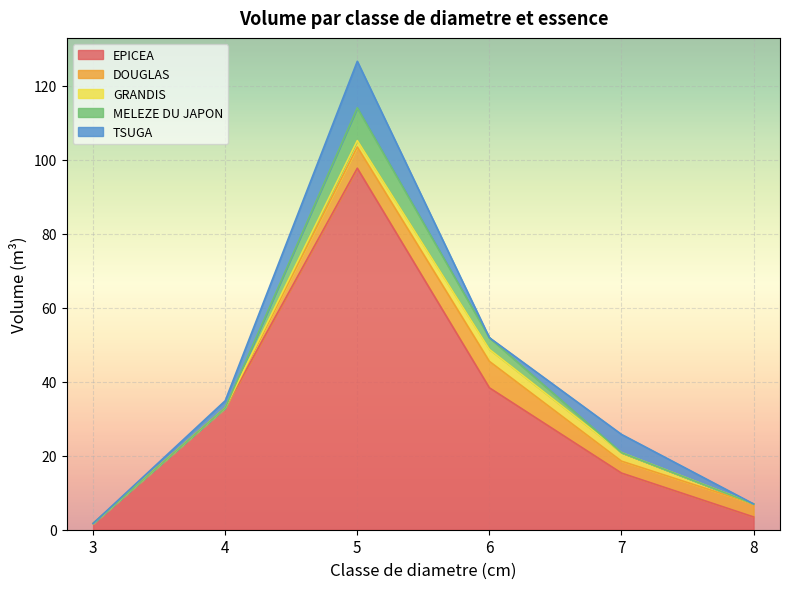

Where does the EPICEA series first go above 32?

4